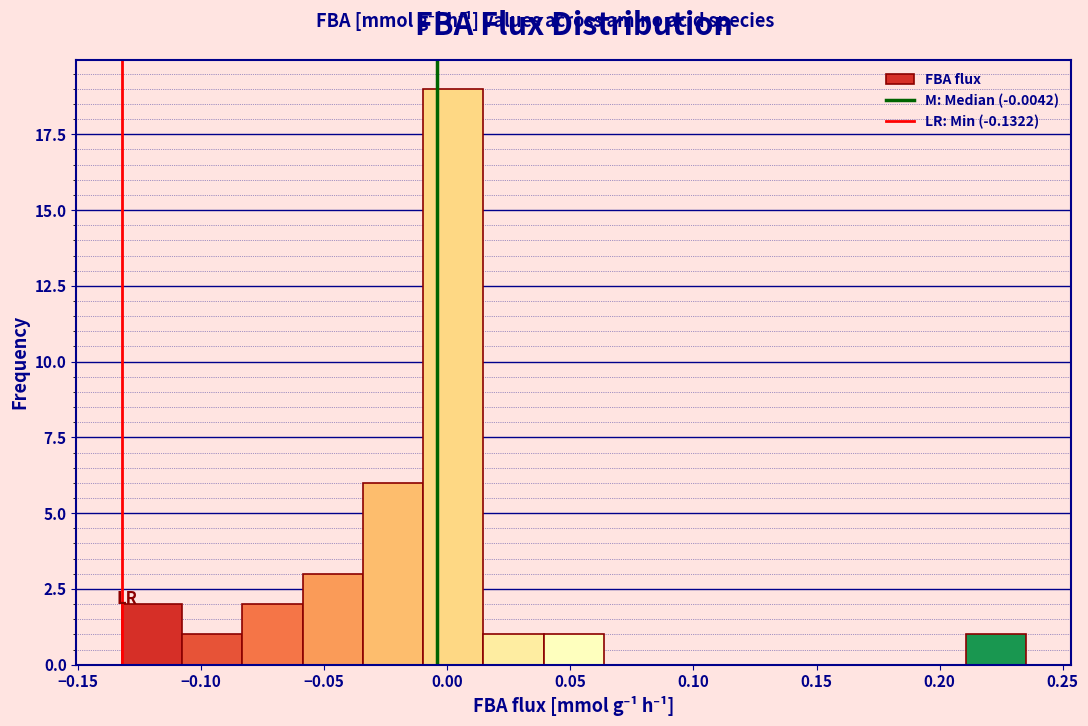

Reading left to right, transcribe this chart: for each bar, give the range it covers on the x-axis and its height. Neither the bar edges nor the heights are printed on the chart, so give them approximately, as read against the axes.

-0.130 to -0.110: 2
-0.110 to -0.085: 1
-0.085 to -0.060: 2
-0.060 to -0.035: 3
-0.035 to -0.010: 6
-0.010 to 0.015: 19
0.015 to 0.040: 1
0.040 to 0.065: 1
0.065 to 0.090: 0
0.090 to 0.115: 0
0.115 to 0.135: 0
0.135 to 0.160: 0
0.160 to 0.185: 0
0.185 to 0.210: 0
0.210 to 0.235: 1